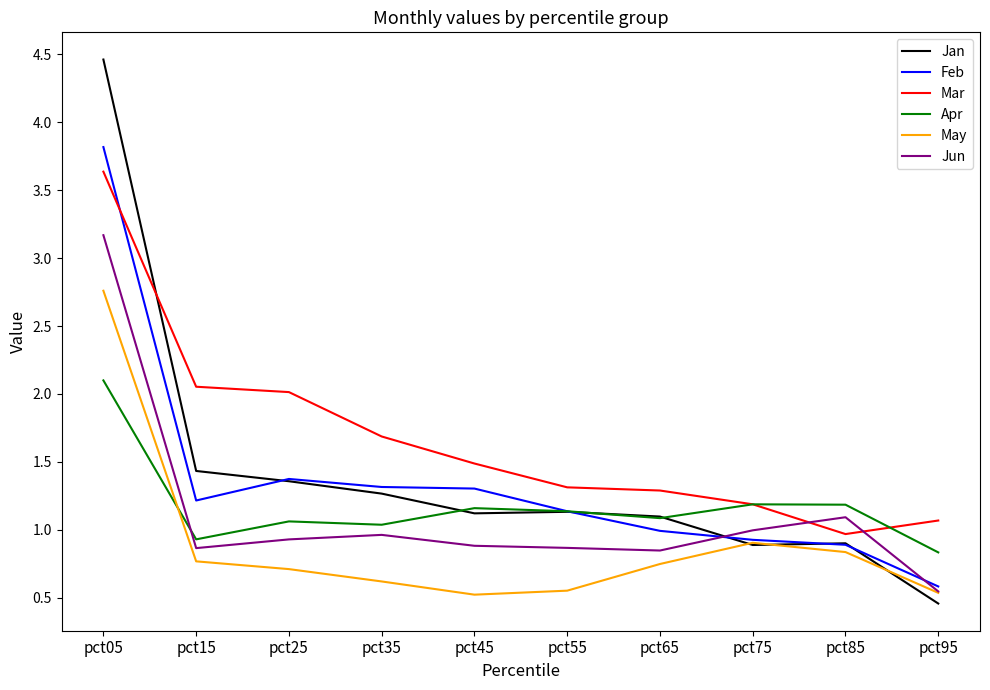

Which series ends up on top after the final intersection of Jan and Apr?

Apr